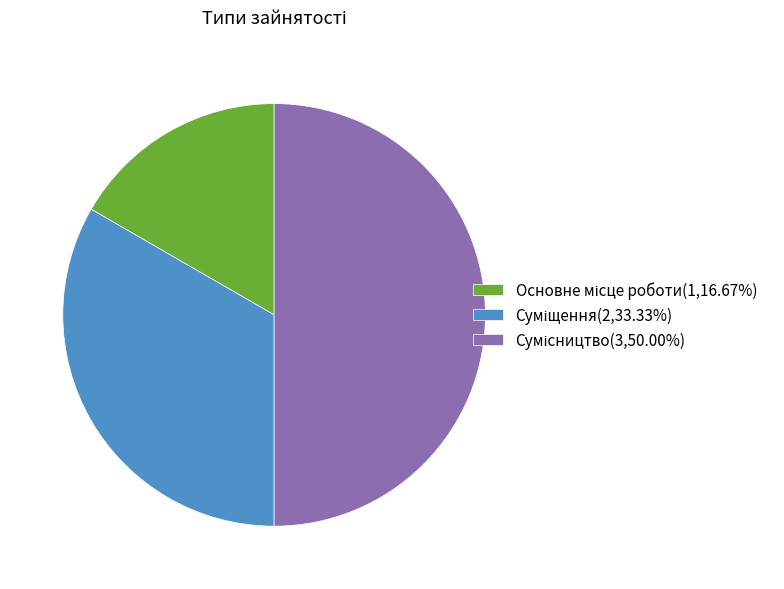

Does Основне місце роботи represent more than half of the total?

No